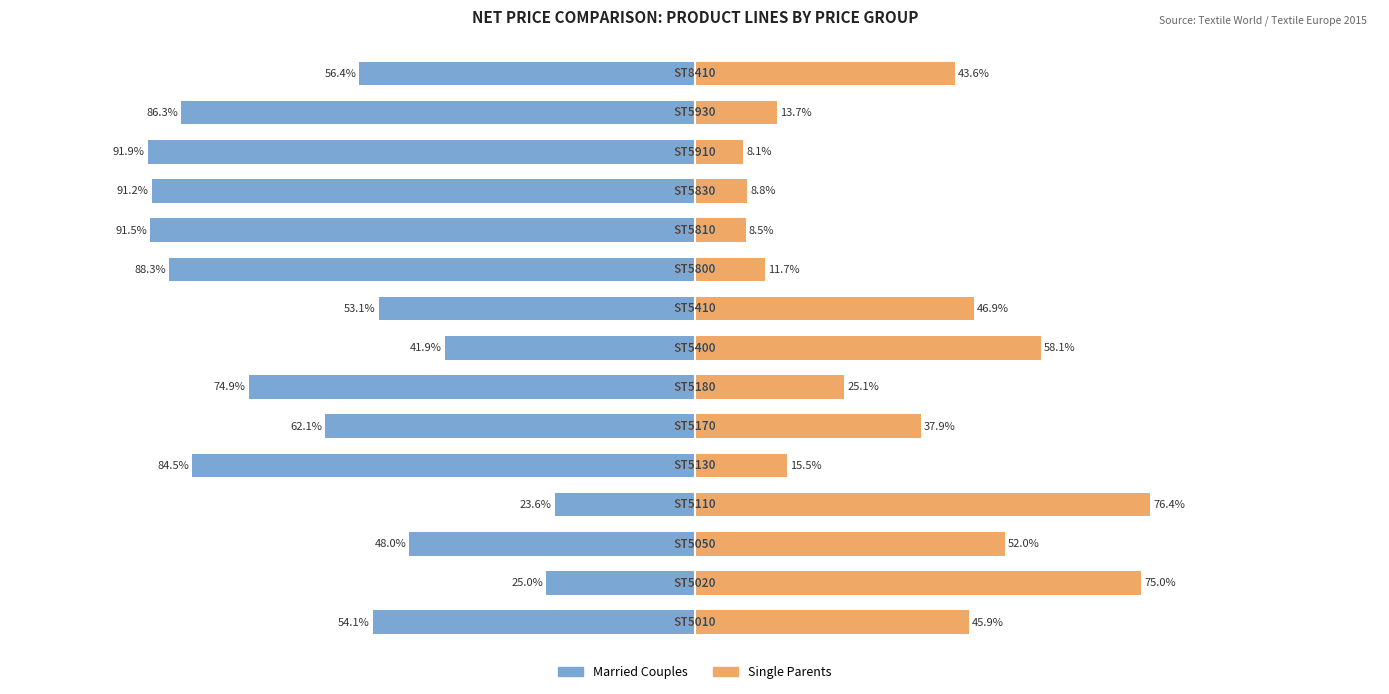

What are all the series names shown in the legend?

Married Couples, Single Parents